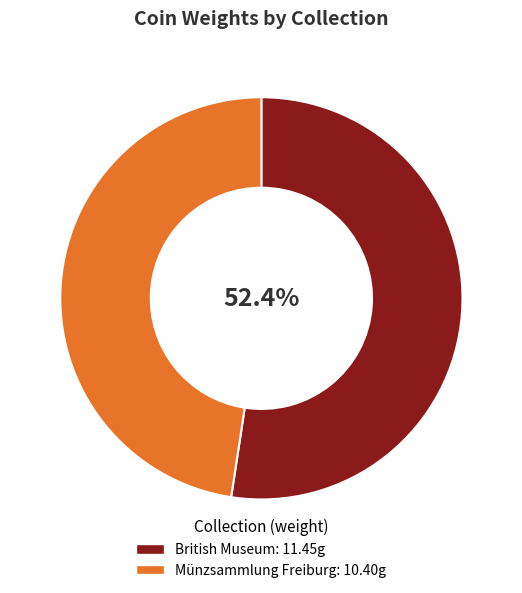

Is there any slice that represents more than half of the pie?

Yes